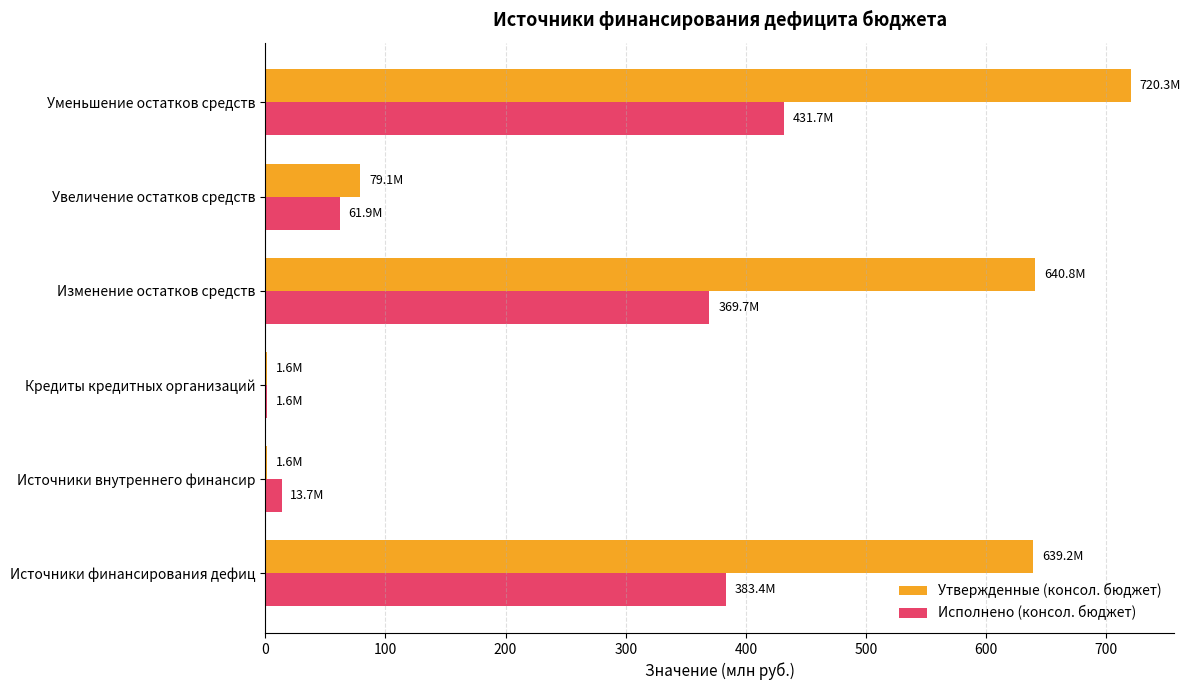

Is the value of Утвержденные (консол. бюджет) at Изменение остатков средств greater than the value of Исполнено (консол. бюджет) at Изменение остатков средств?

Yes